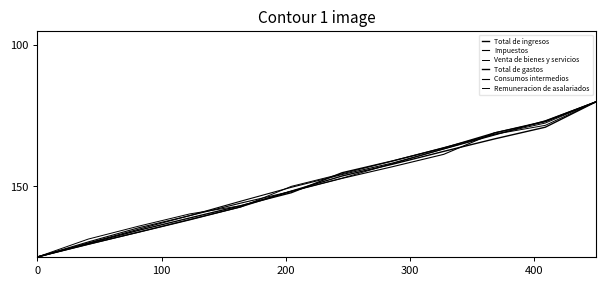

How many lines are shown in the chart?

6